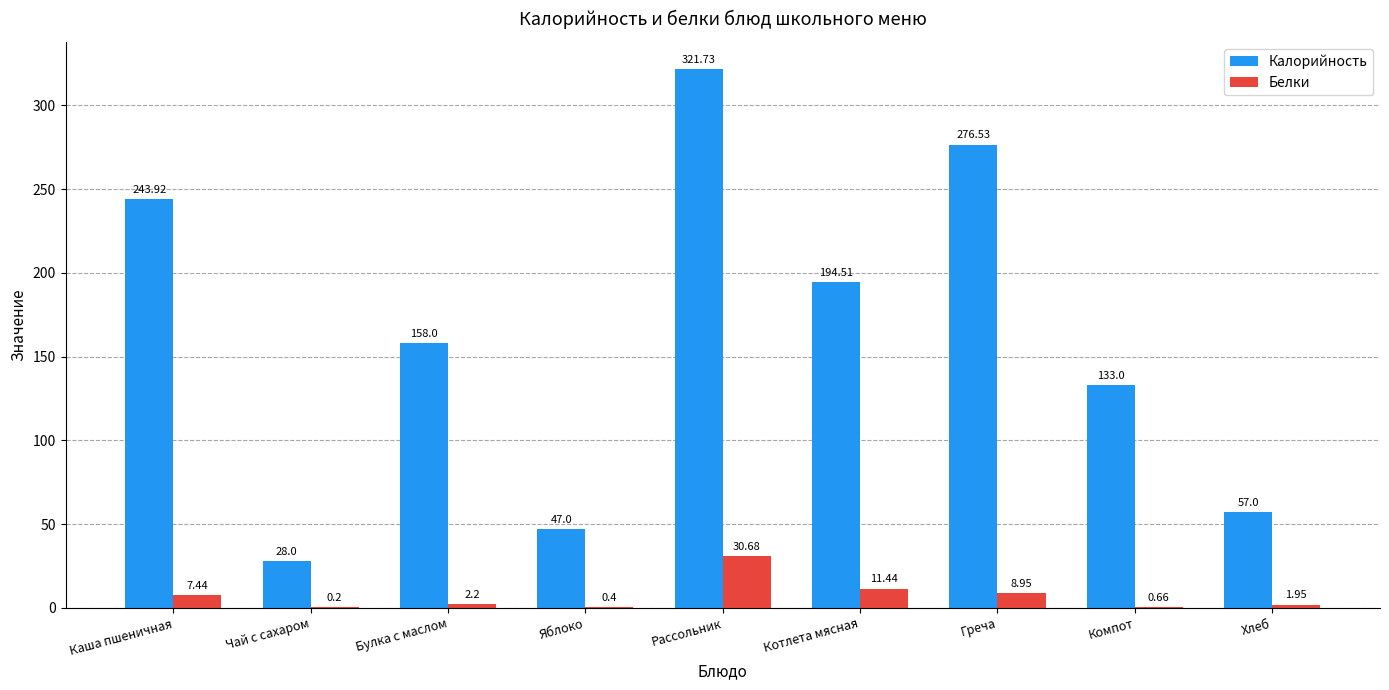

How many groups of bars are there?

9